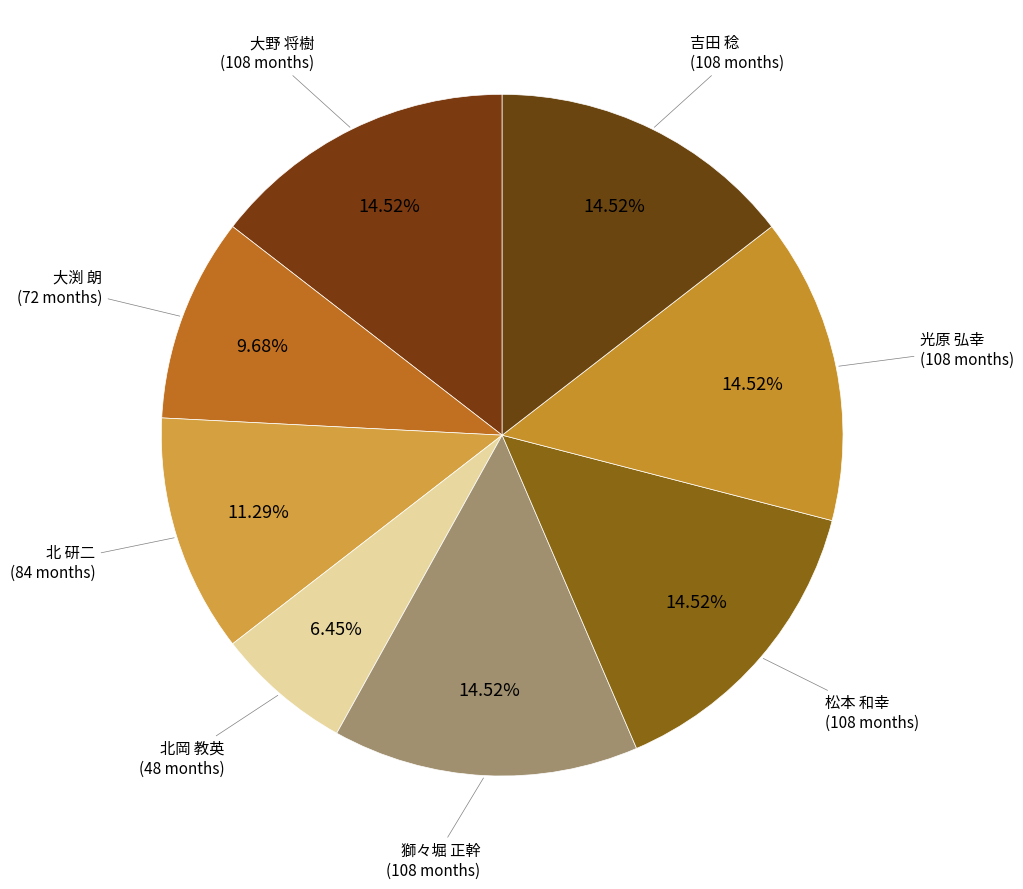

Is there a majority slice in this chart?

No